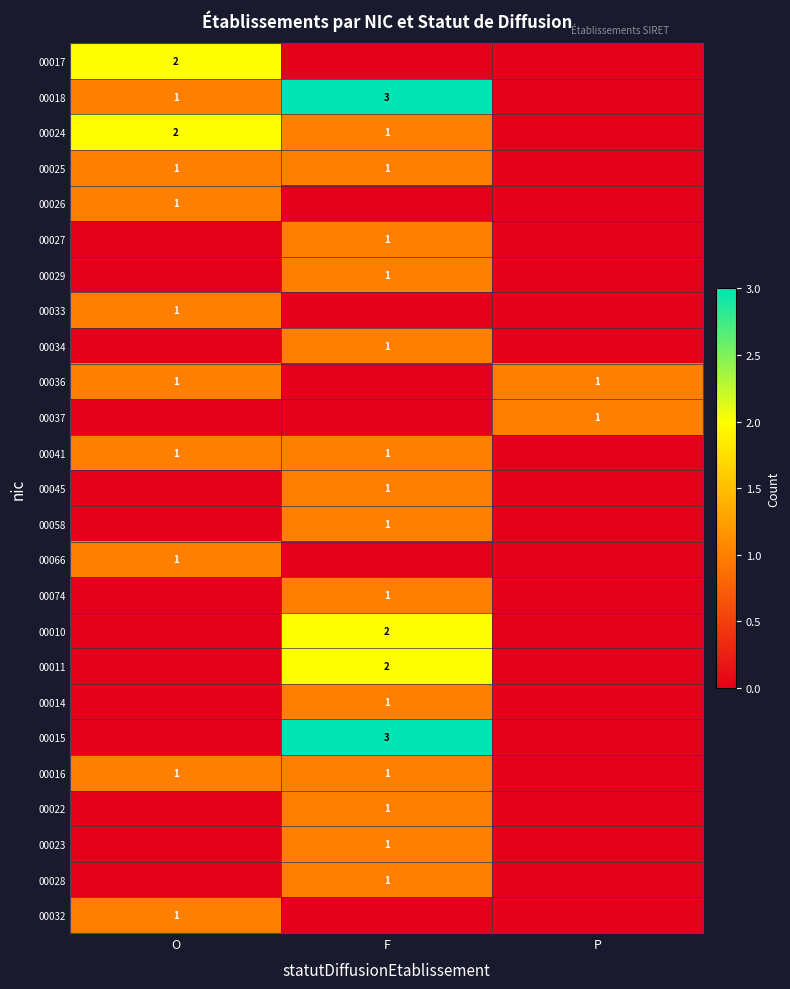

Is it true that 00024 equals 0 at F?

False